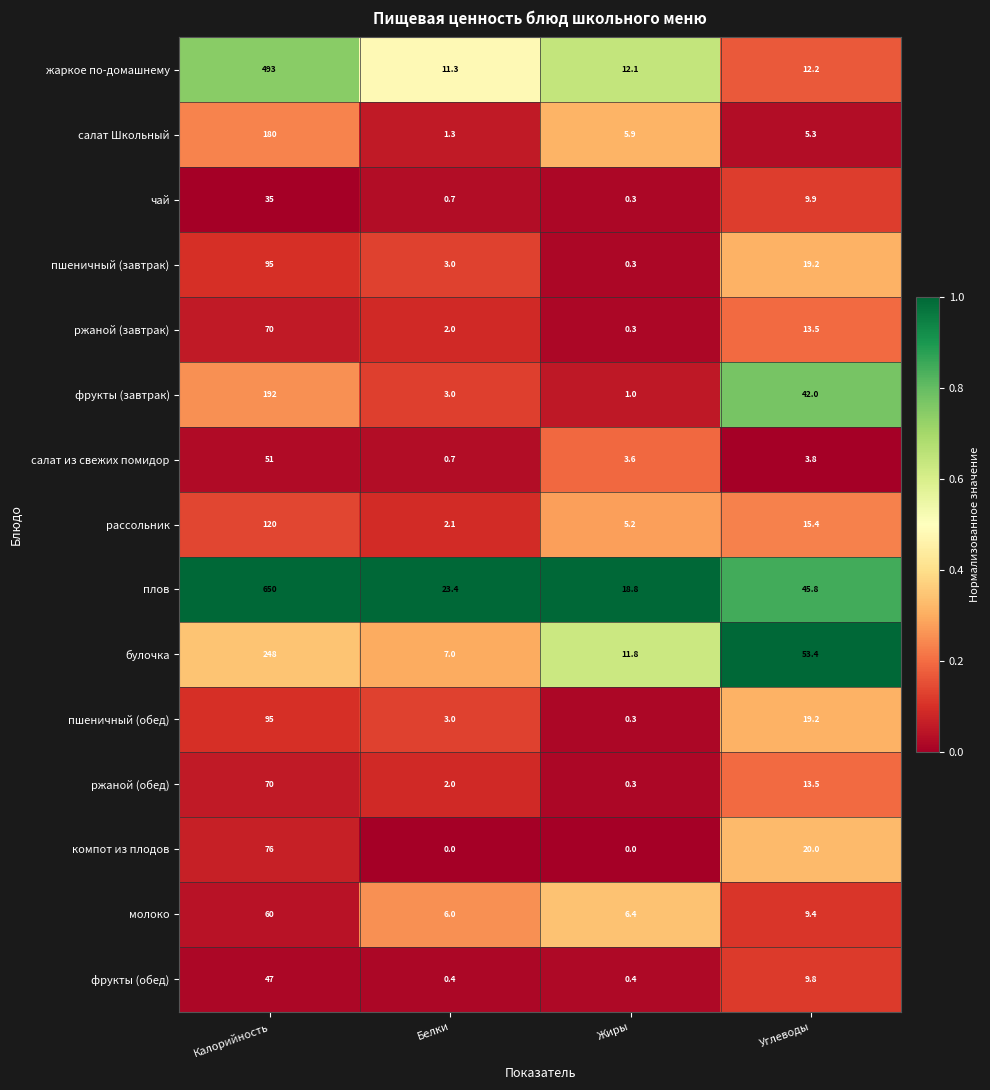

At which label does пшеничный (завтрак) first exceed 19?

Калорийность